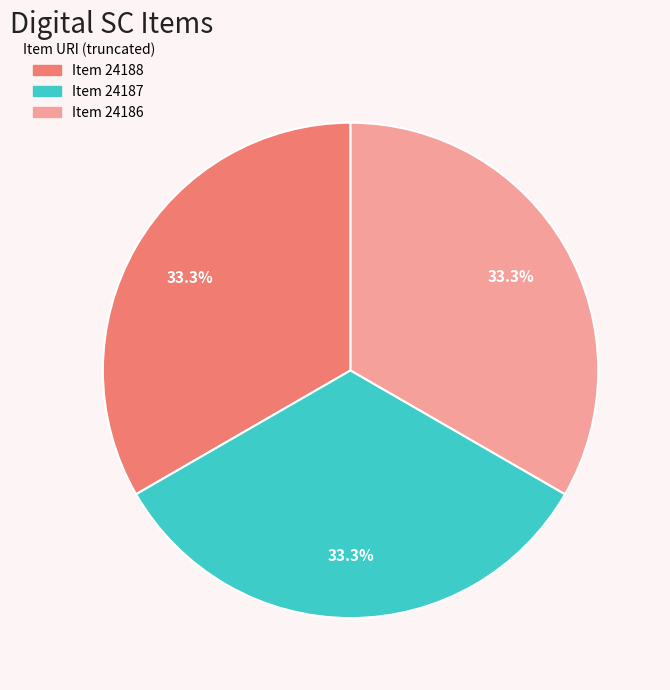

Combined, what portion of the pie is Item 24187 and Item 24186?

66.7%